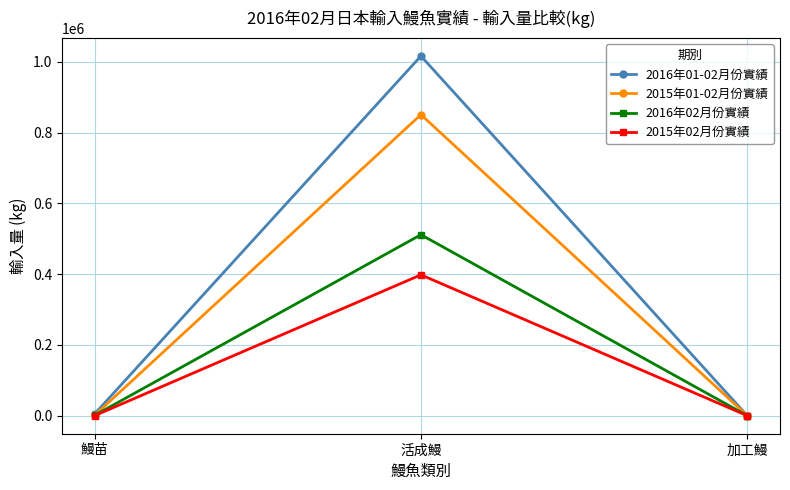

What position from the left is 鰻苗?

1